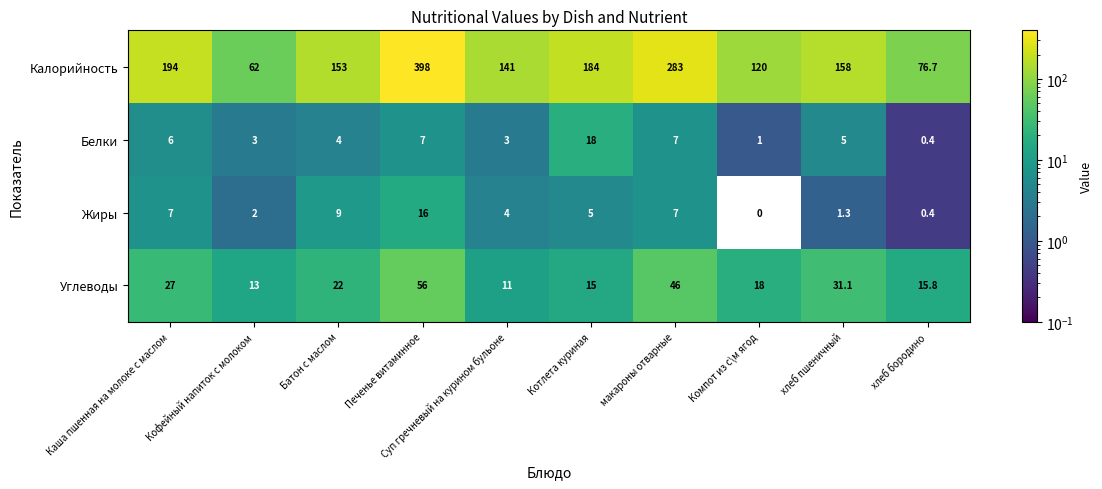

Which series changed the most between Каша пшенная на молоке с маслом and хлеб пшеничный?

Калорийность